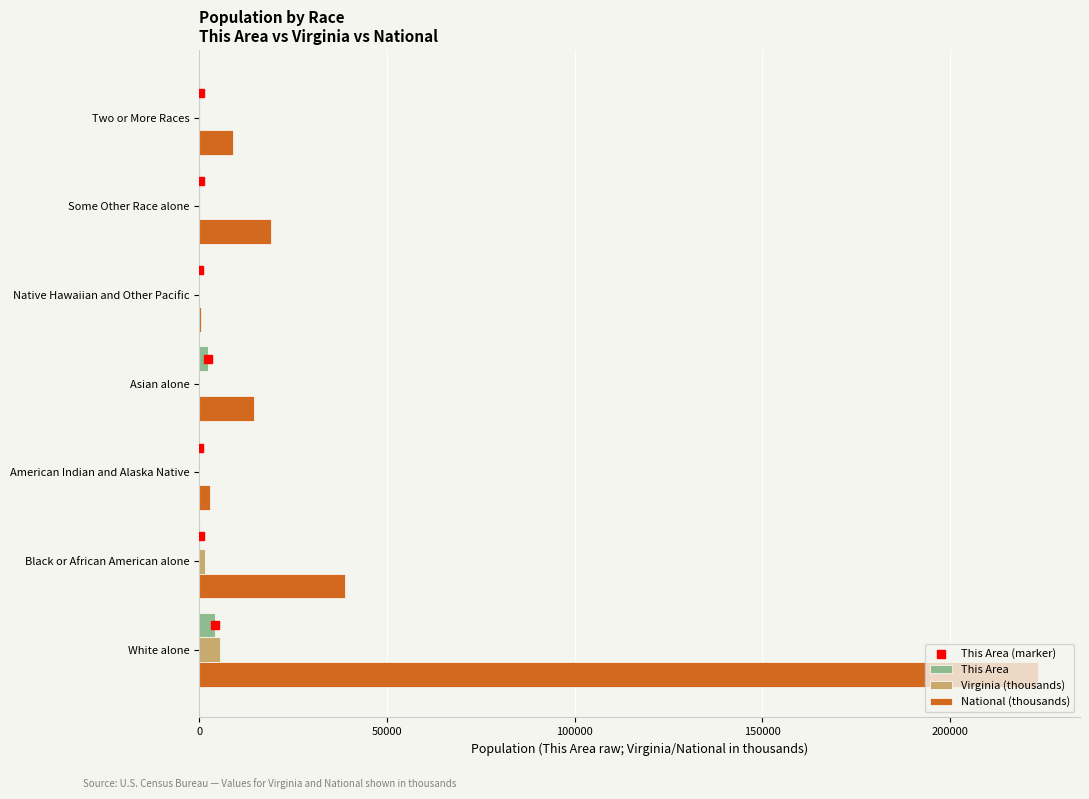

Which series has the largest total across all categories?

National (thousands)